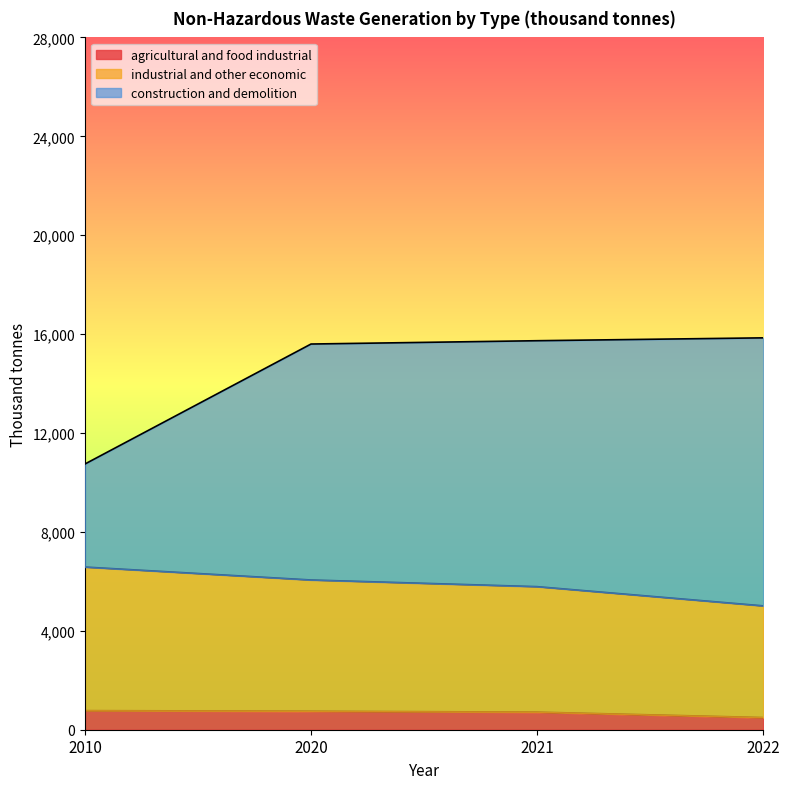

What is the minimum value shown in the chart?

493